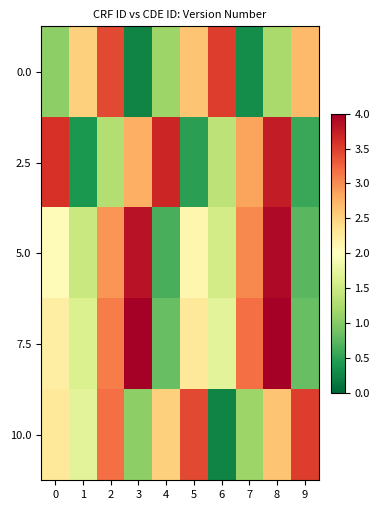

Which series has the widest spread of values?

2.5